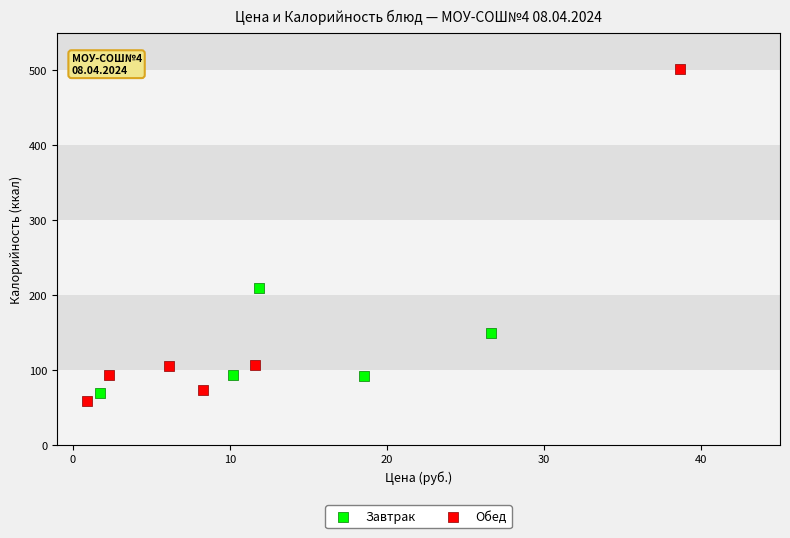

Which series has the largest Y range (max minus min)?

Обед